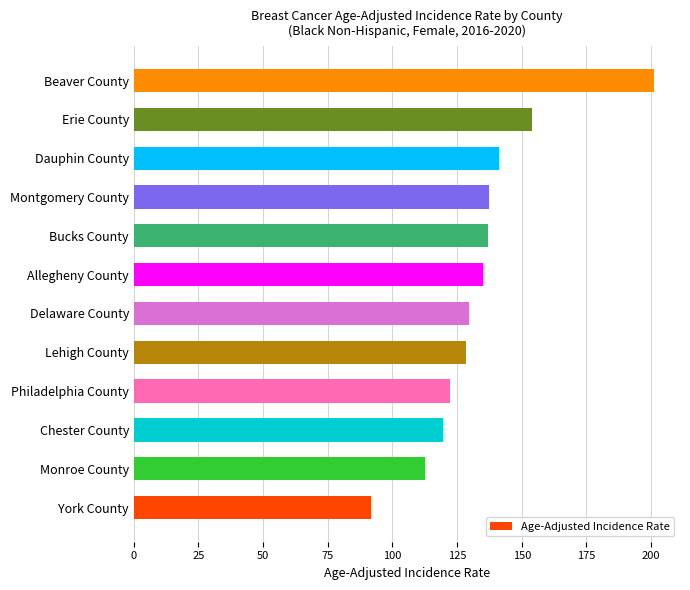

What is the minimum value shown in the chart?

91.6